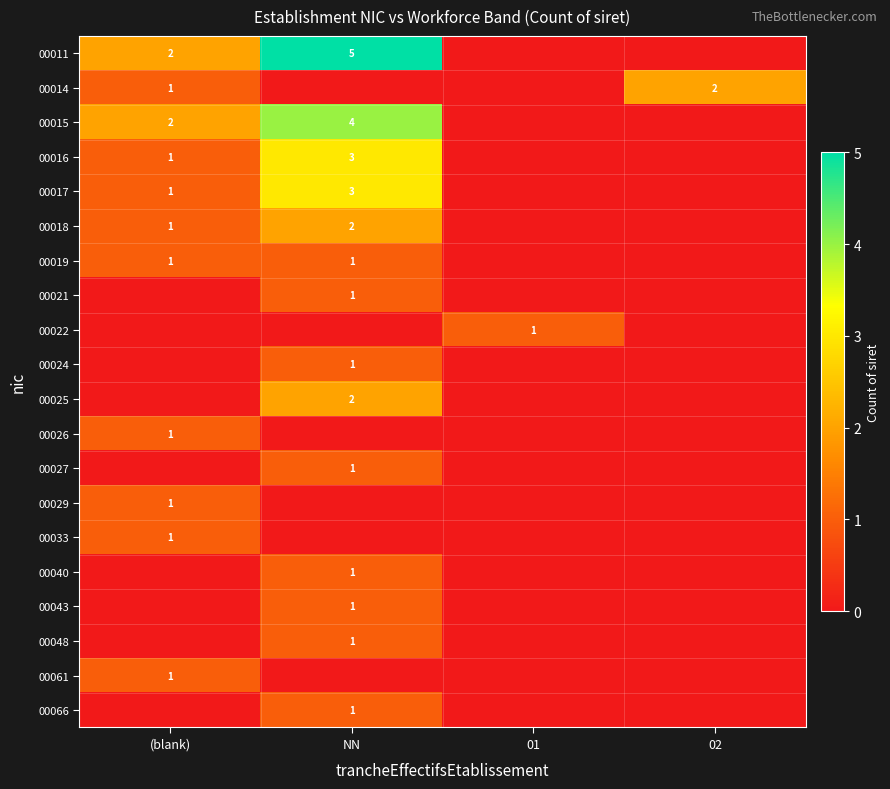

The 00027 series shows 1 at NN. True or false?

True